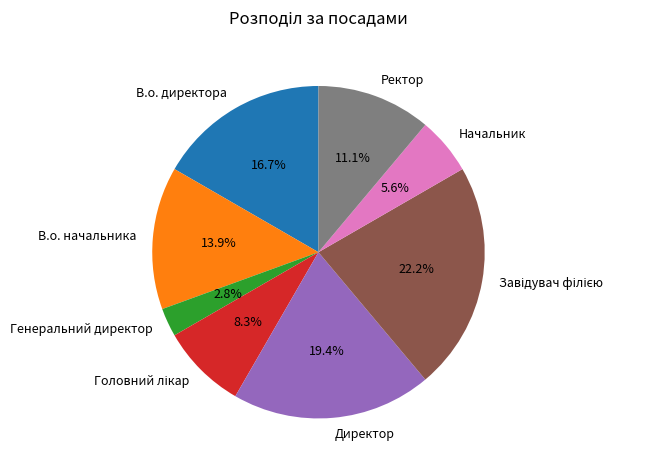

Count the number of slices in the pie.

8